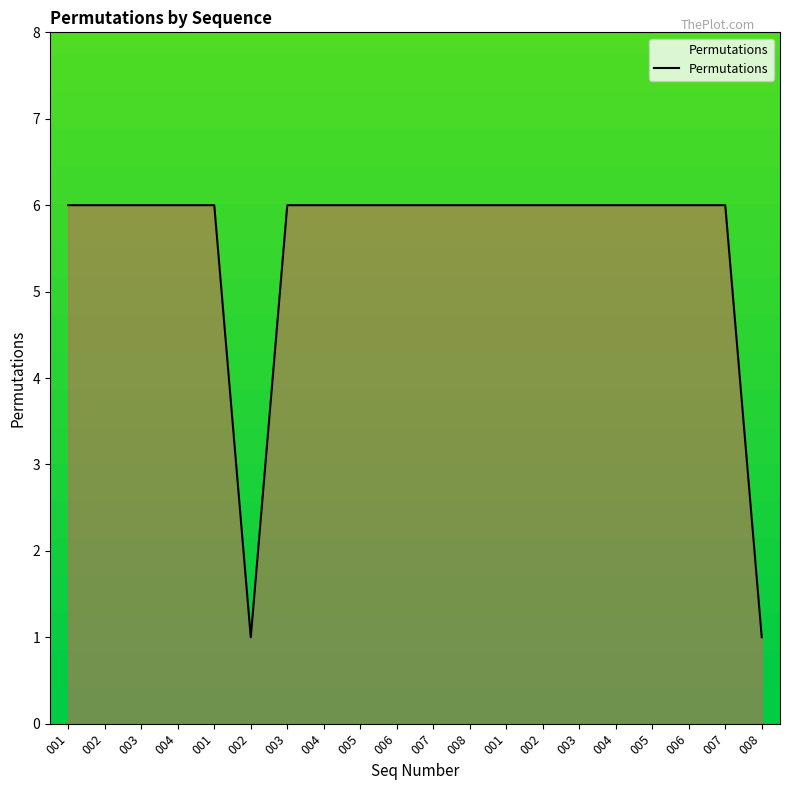

Does the chart display data point markers on the line(s)?

No